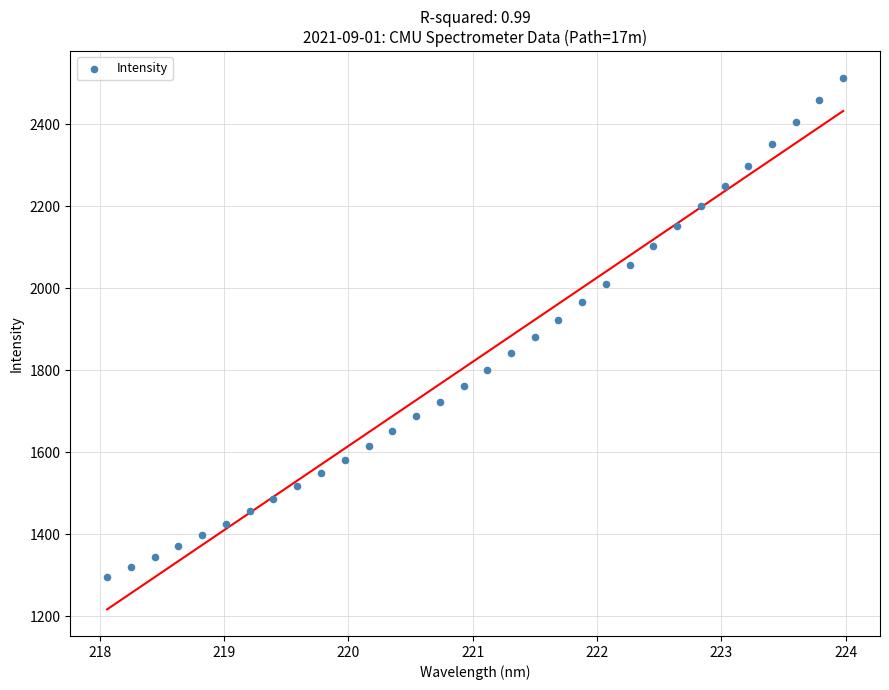

What is the range of X values (max minus min)?

5.9